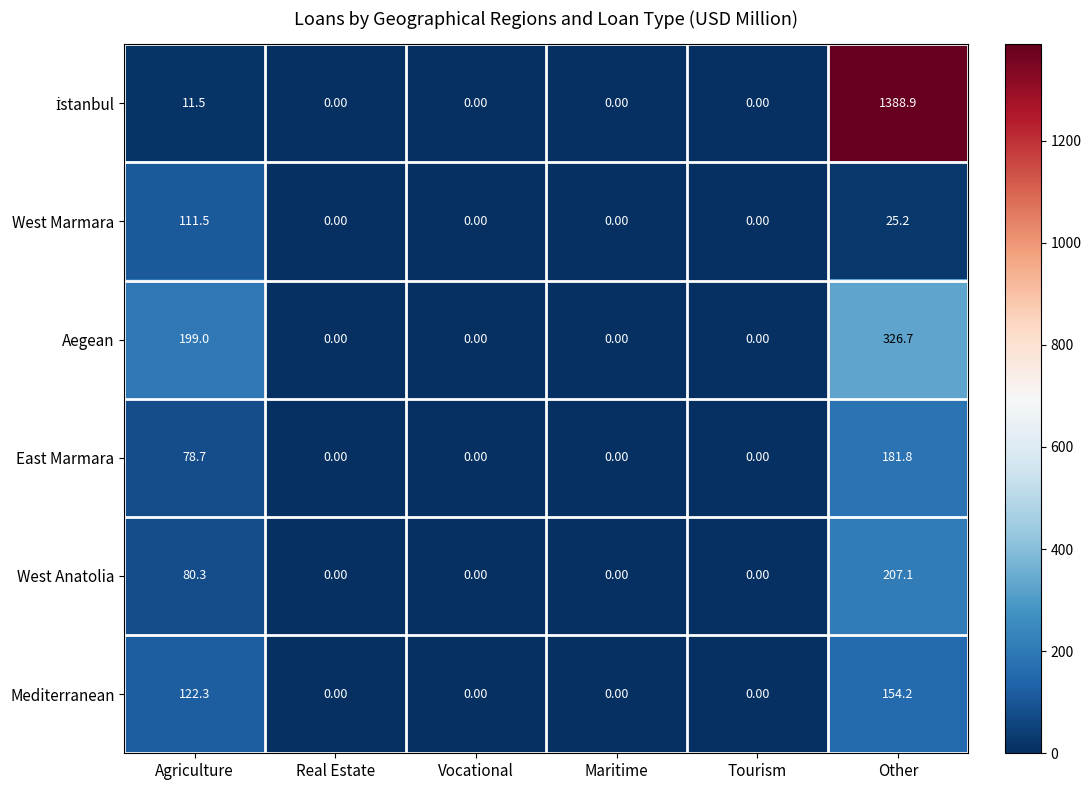

At which category is the sum across all series the highest?

Other